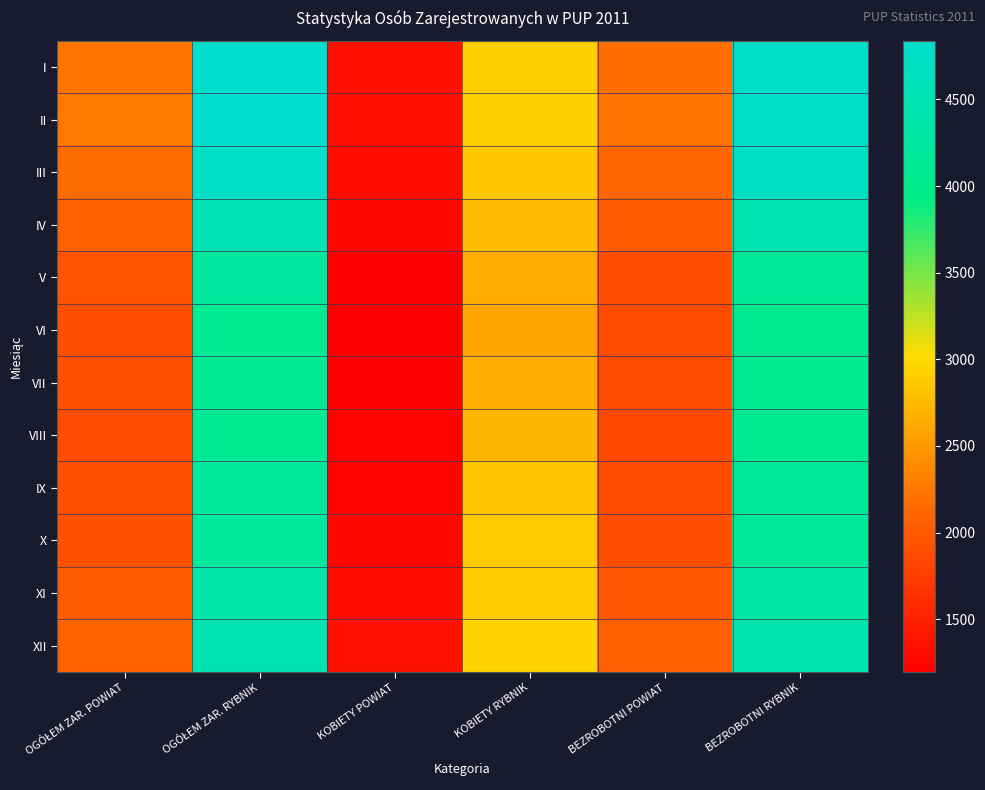

What is the total value across all series at KOBIETY POWIAT?

15284